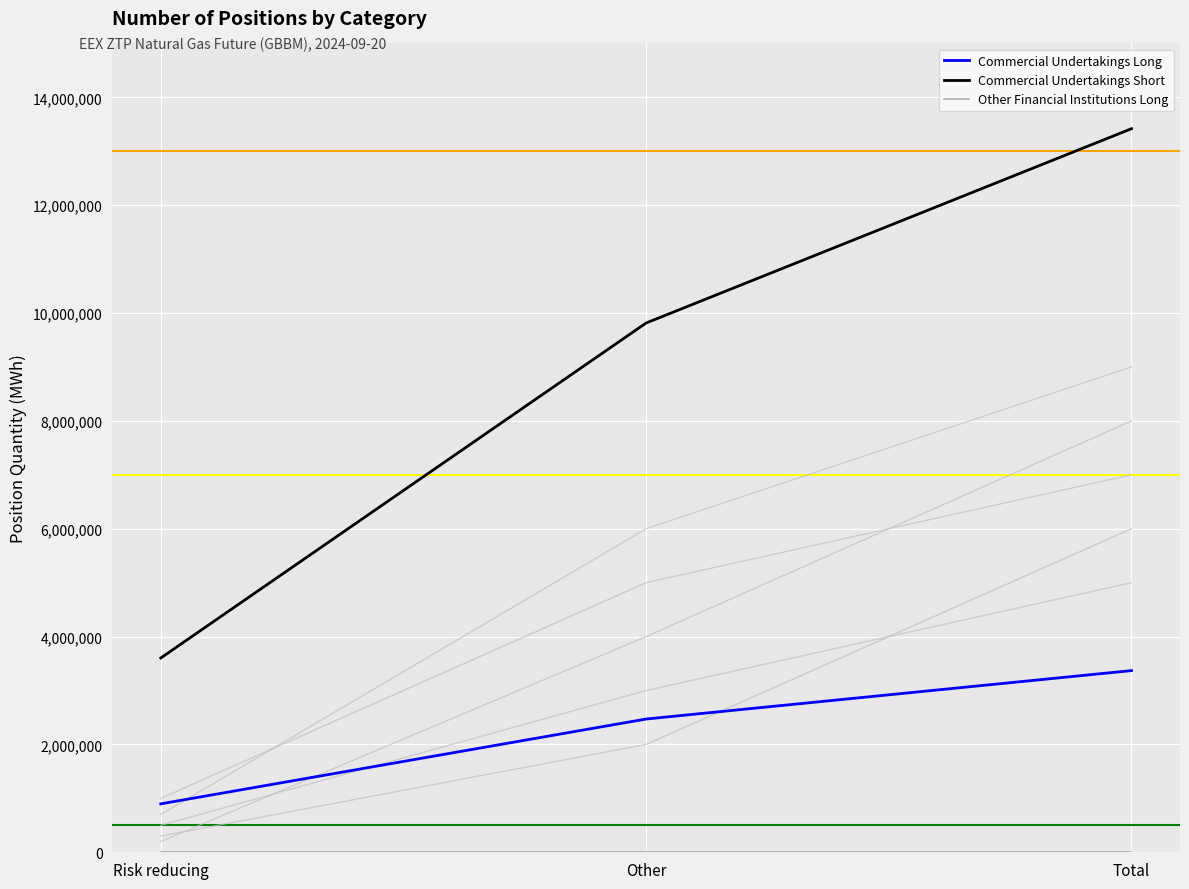

Where is Commercial Undertakings Short nearest to the value 8510890?

Other